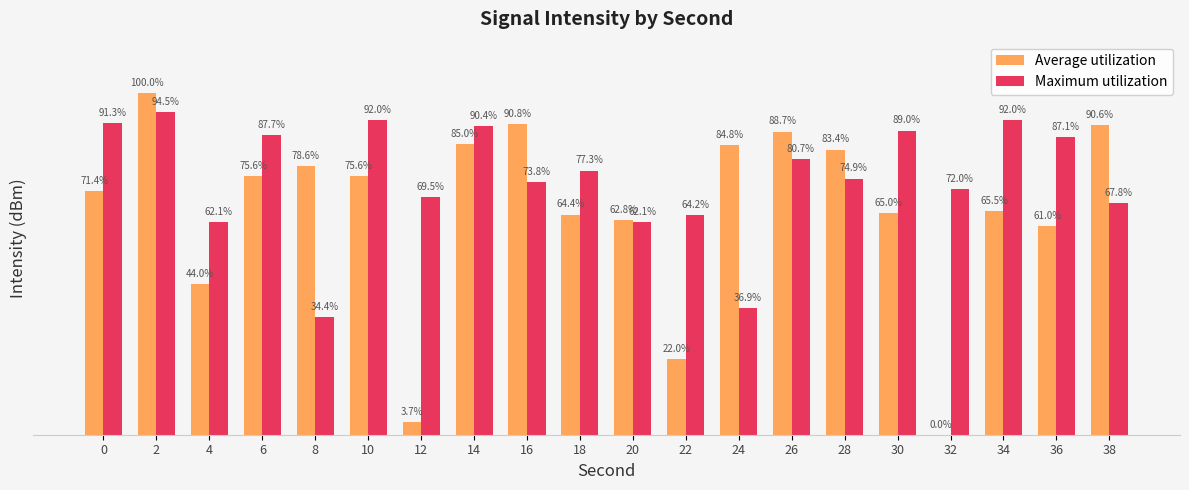

At which label does Average utilization reach its minimum?

32